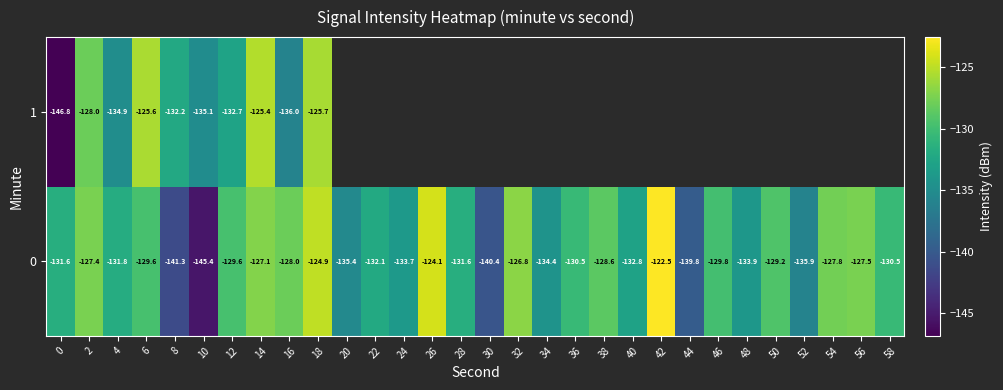

What is the sum of all 0 values?

-3943.9